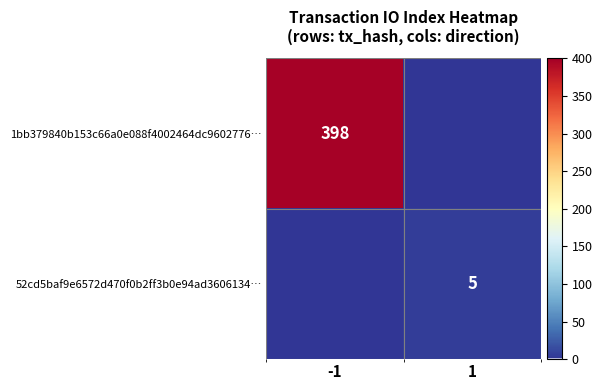

At which category does the chart reach its minimum across all series?

1